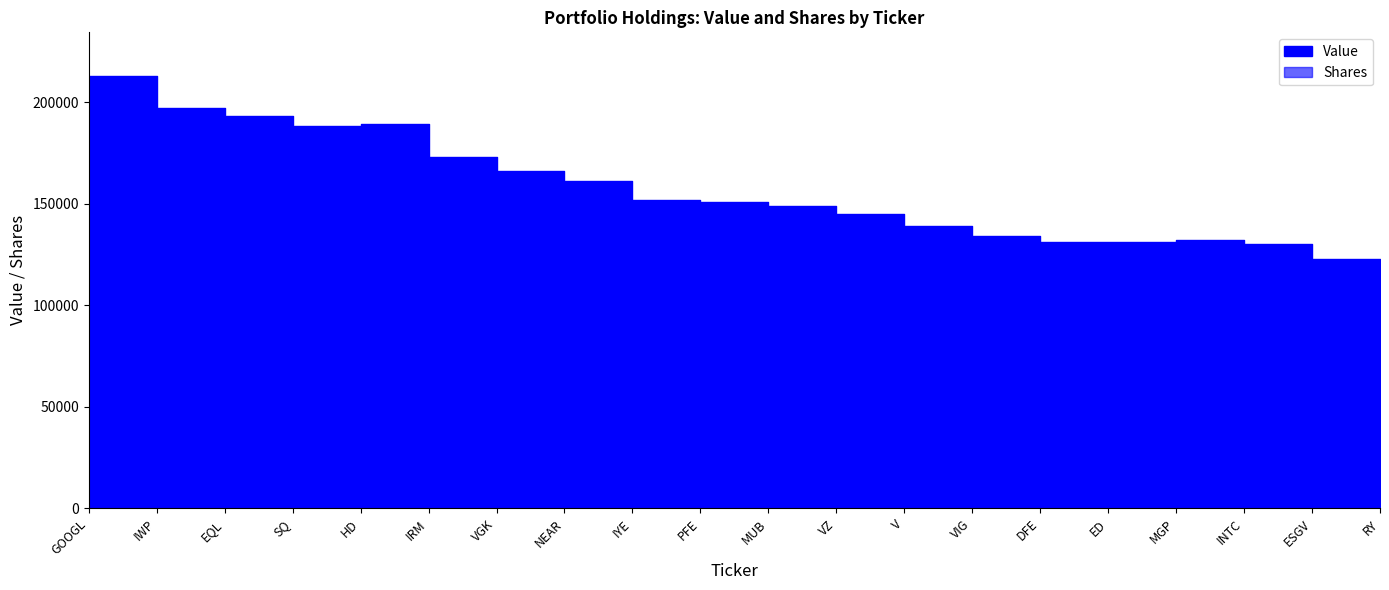

List the series in order of their overall mean, lowest first.

Shares, Value